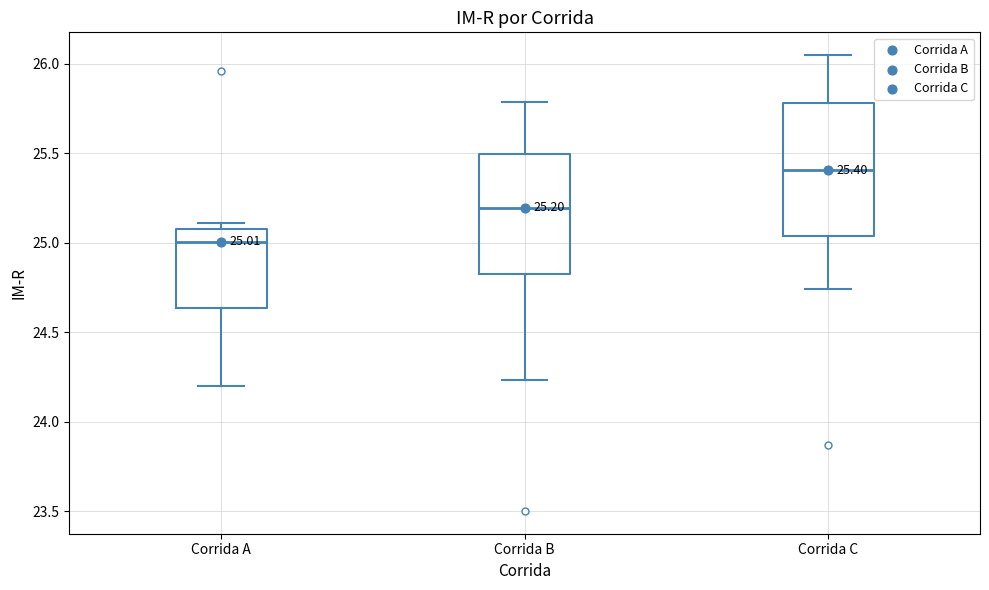

Which box has the highest median line?

Corrida C